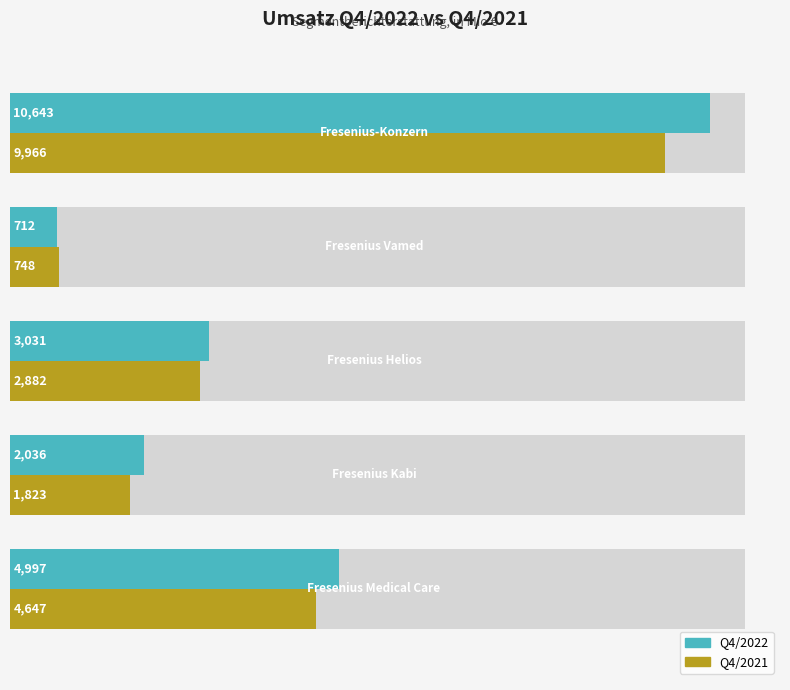

Does the chart contain any negative values?

No